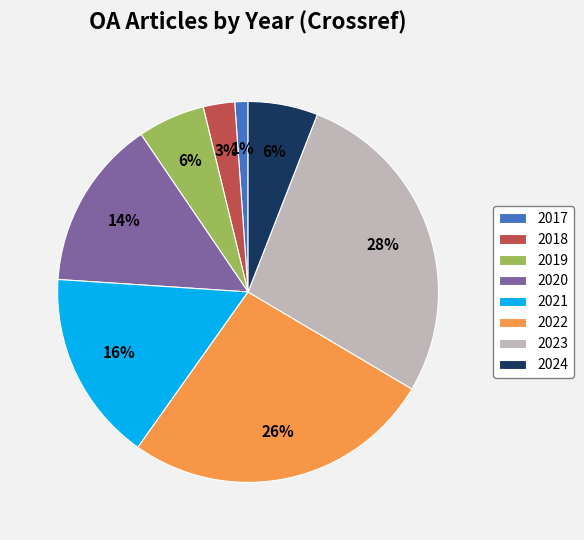

Approximately how many times larger is the value at 2020 compared to 2022?

0.5